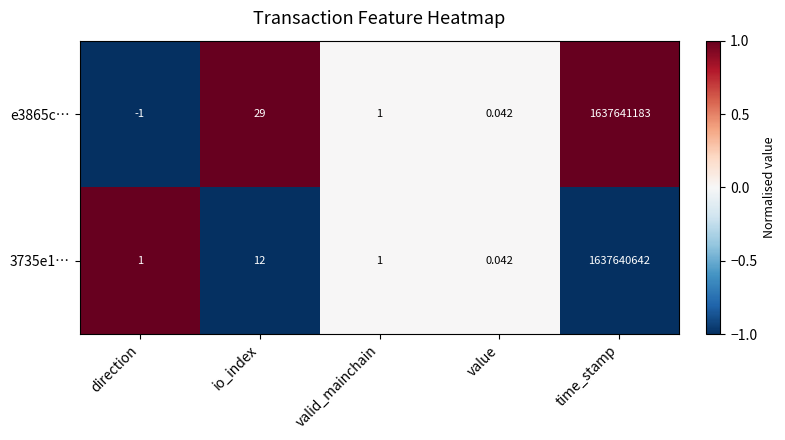

At which category does the chart reach its peak across all series?

time_stamp